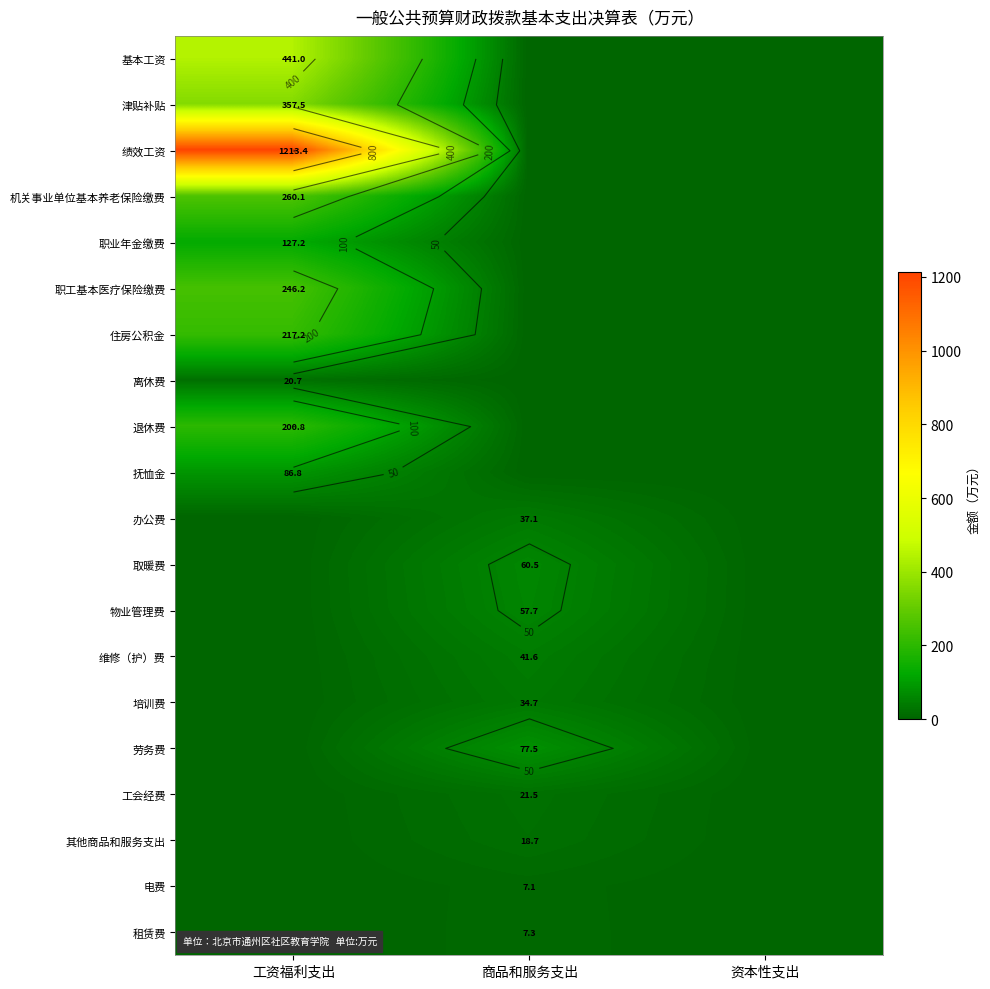

How many values in the 取暖费 series exceed 0?

1